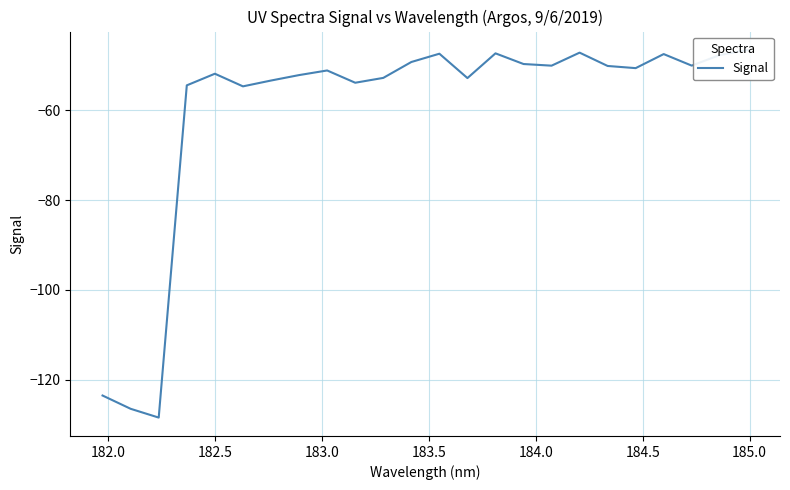

What is the label of the 23rd point from the right?

182.0